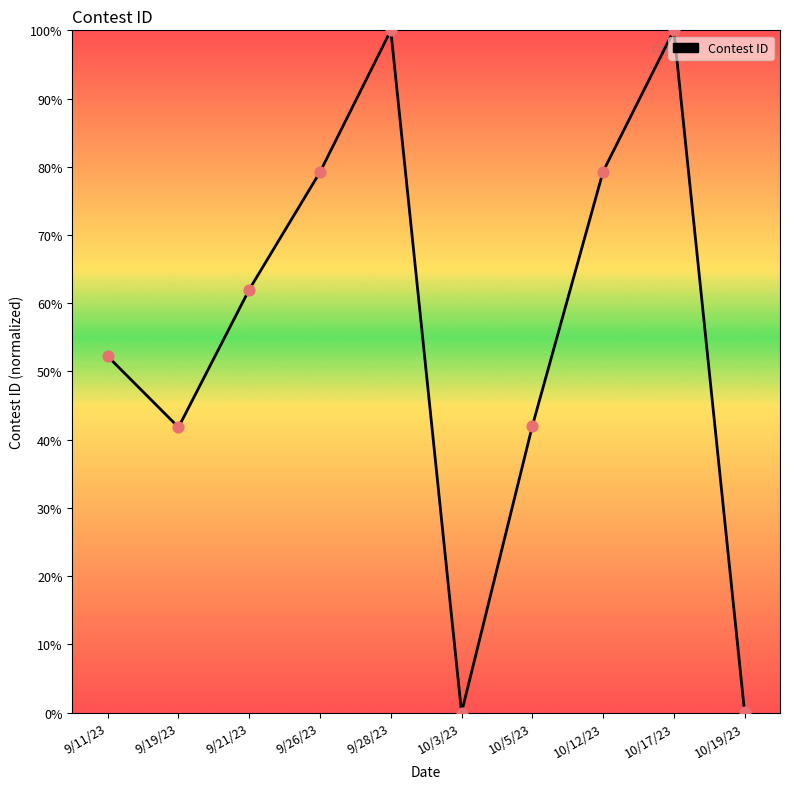

Which has a higher value, 9/19/23 or 9/28/23?

9/28/23